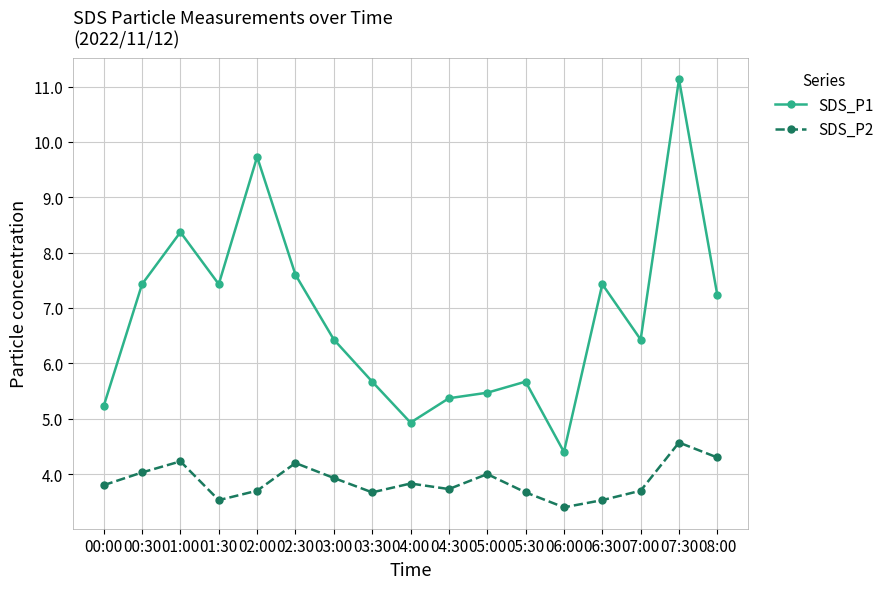

What is the minimum value for SDS_P2?

3.4